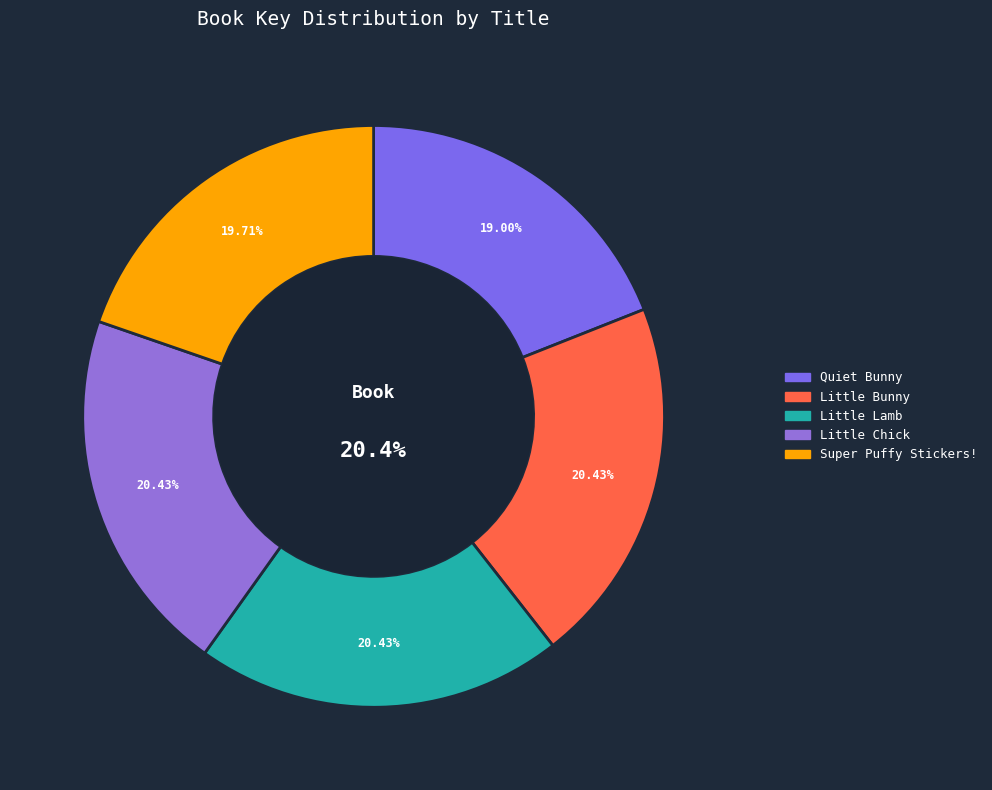

What is the ratio of the value at Little Lamb to the value at Super Puffy Stickers!?

1.0